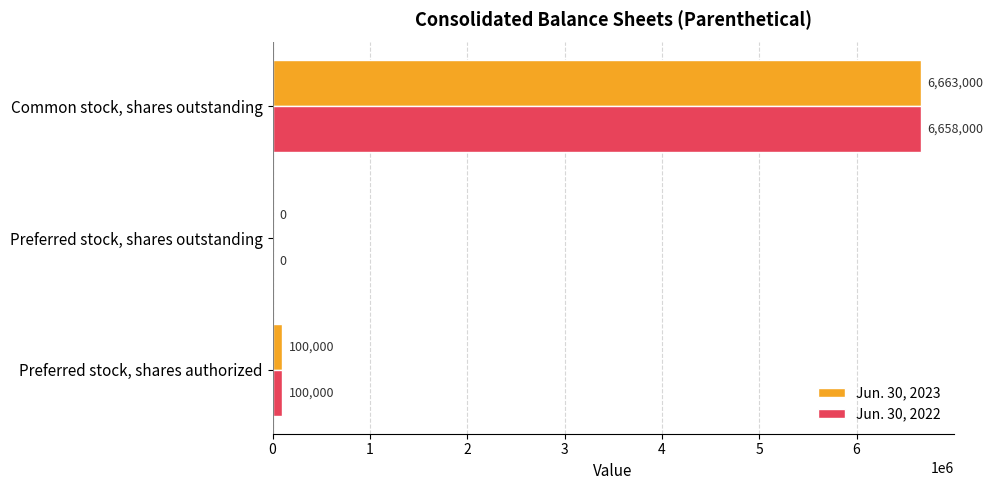

What is the sum of the Jun. 30, 2022 values at Preferred stock, shares outstanding and Common stock, shares outstanding?

6658000